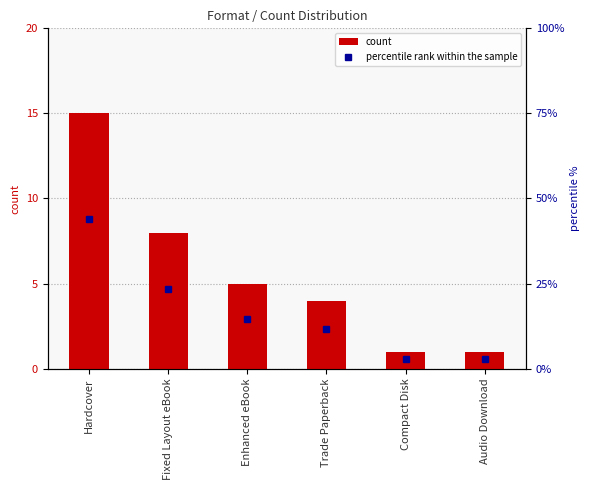

How many series are shown in this chart?

2